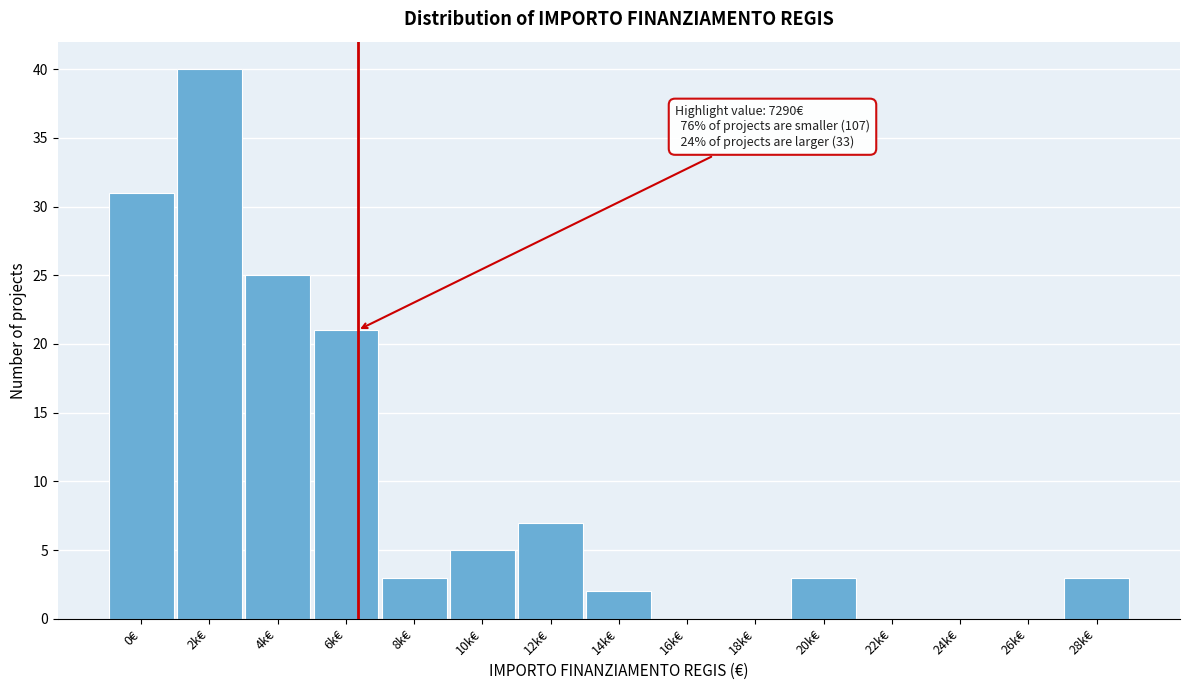

Reading right to left, list all the values displayed in this chart.

28k€=3	26k€=0	24k€=0	22k€=0	20k€=3	18k€=0	16k€=0	14k€=2	12k€=7	10k€=5	8k€=3	6k€=21	4k€=25	2k€=40	0€=31